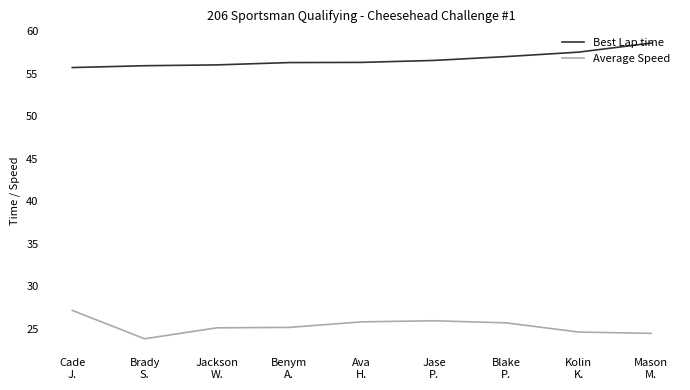

True or false: Best Lap time and Average Speed intersect in this chart.

False